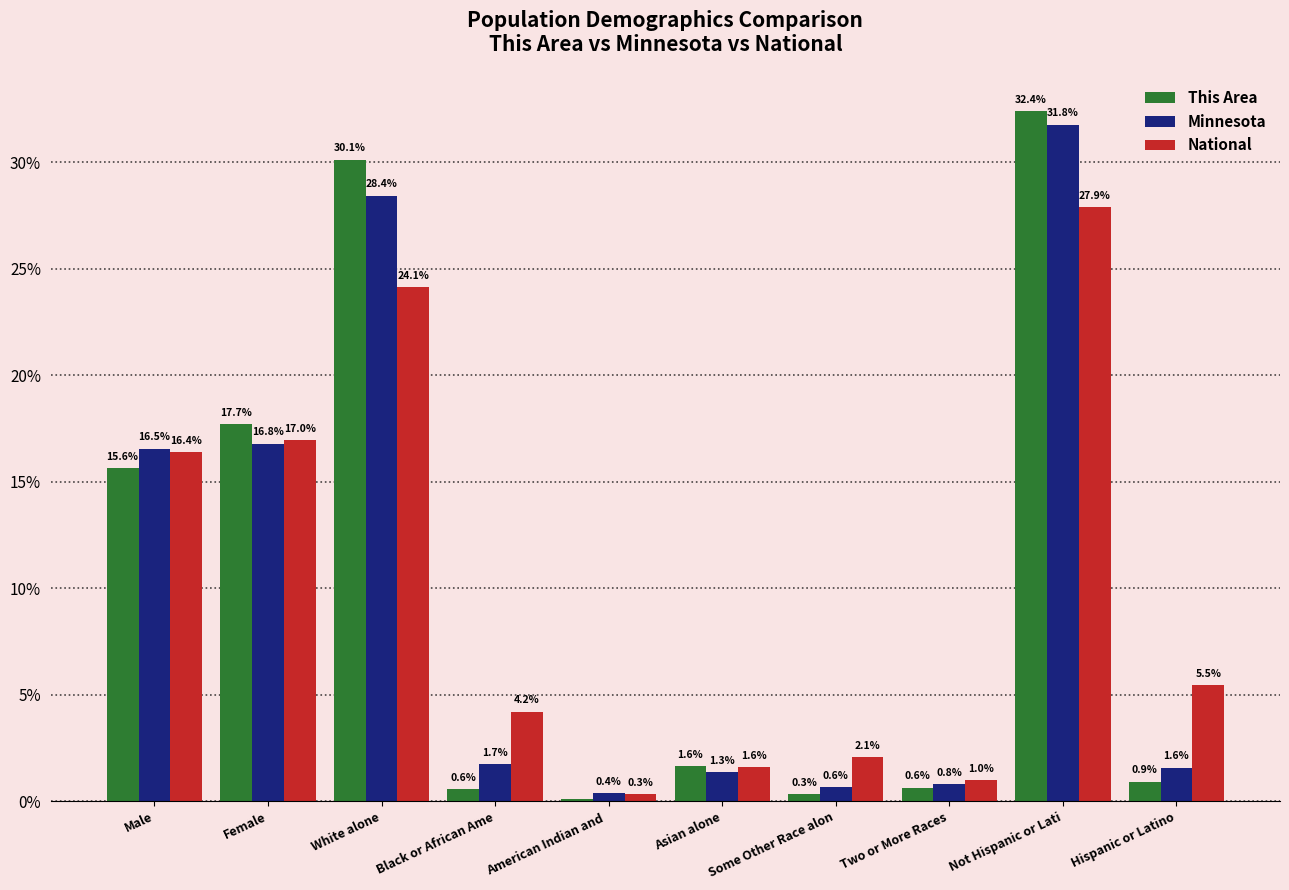

What is the maximum value for Minnesota?

31.8